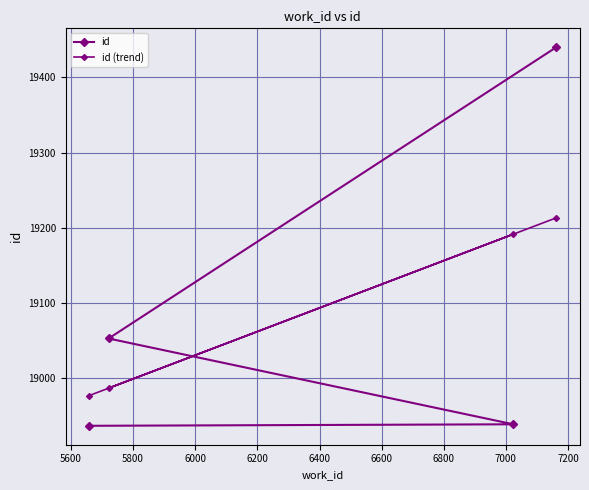

How many lines are shown in the chart?

2